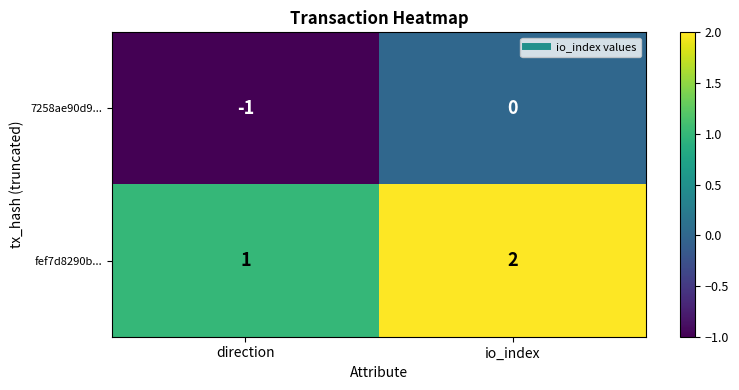

At direction, list the series in order from largest to smallest.

fef7d8290b..., 7258ae90d9...